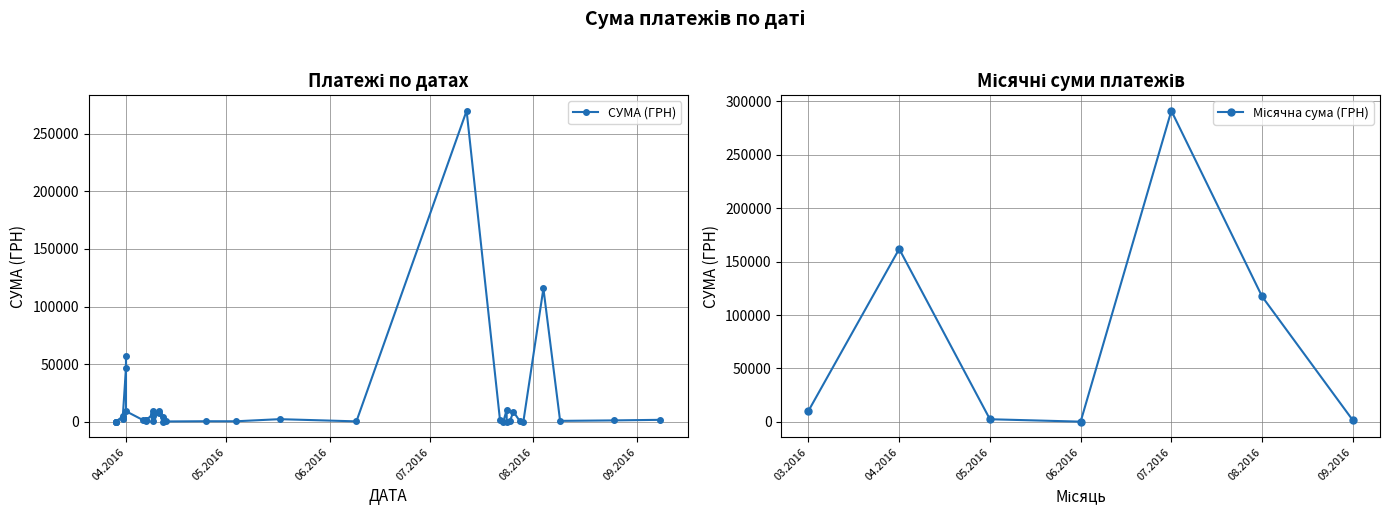

The value at 01.04.2016 is 27757.9. True or false?

False